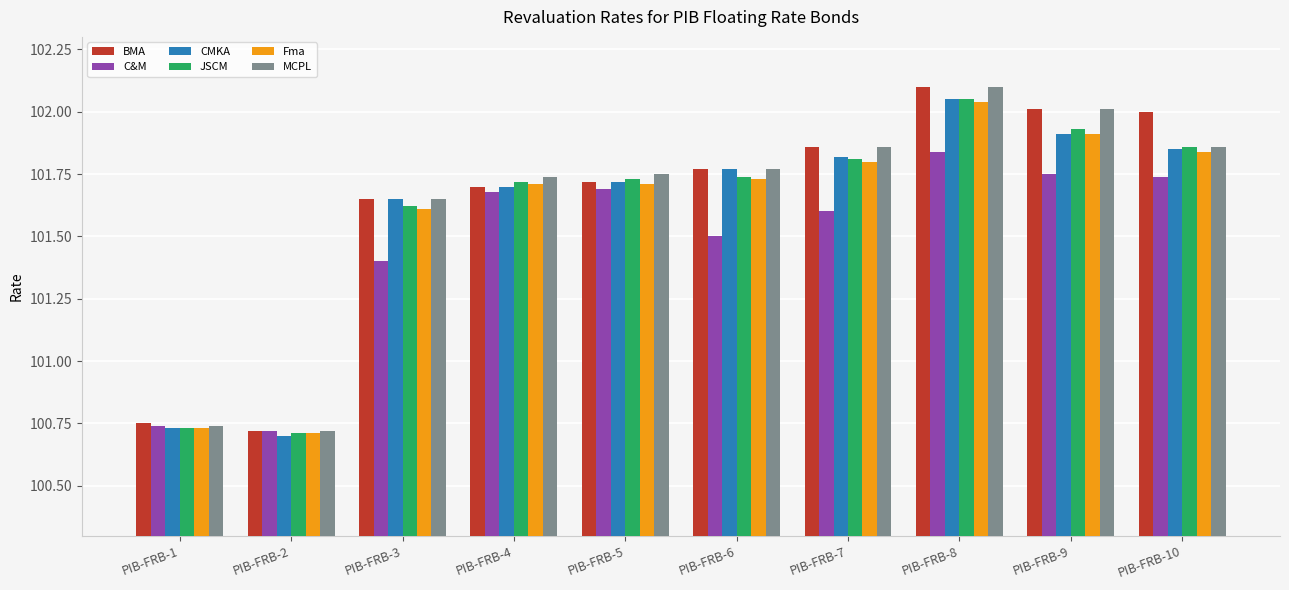

What is the greatest value displayed?

102.1